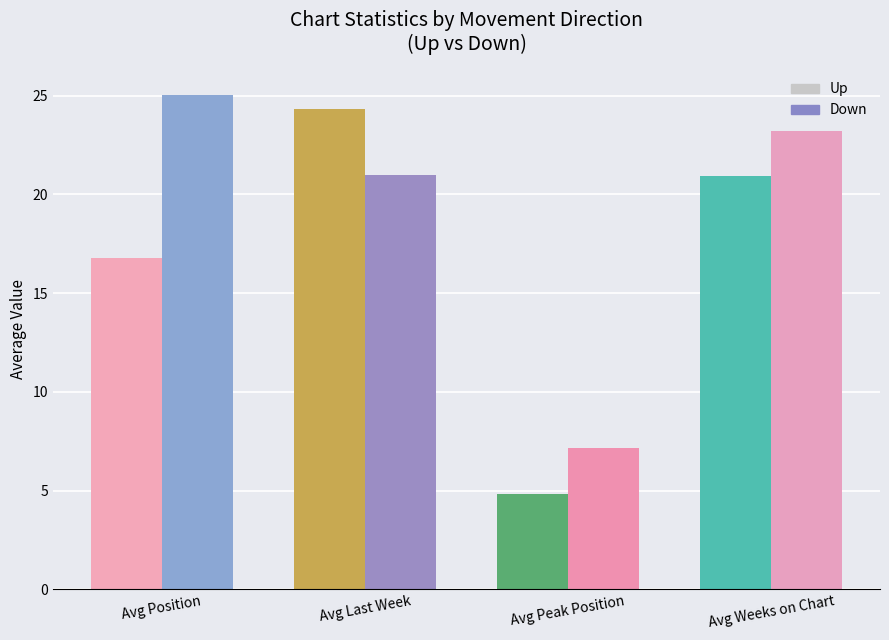

Rank the categories by Average Position value from highest to lowest.

down, up